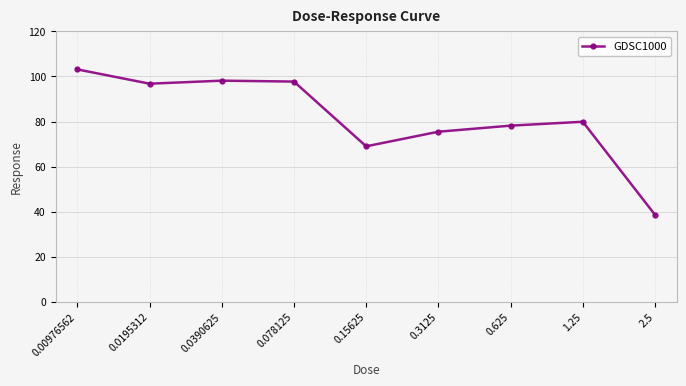

Read the value at 0.0390625.

98.1